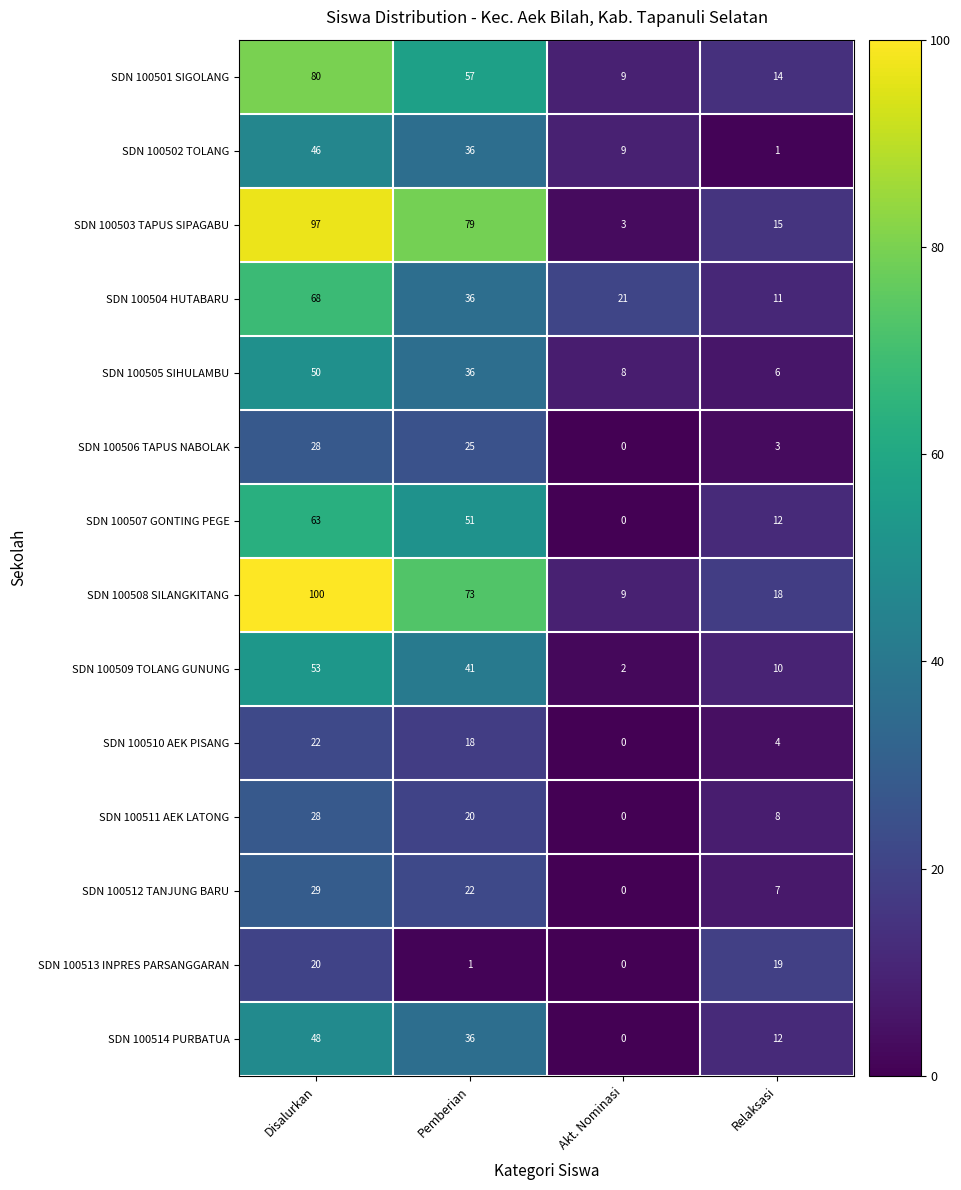

The SDN 100509 TOLANG GUNUNG series shows 10 at Relaksasi. True or false?

True